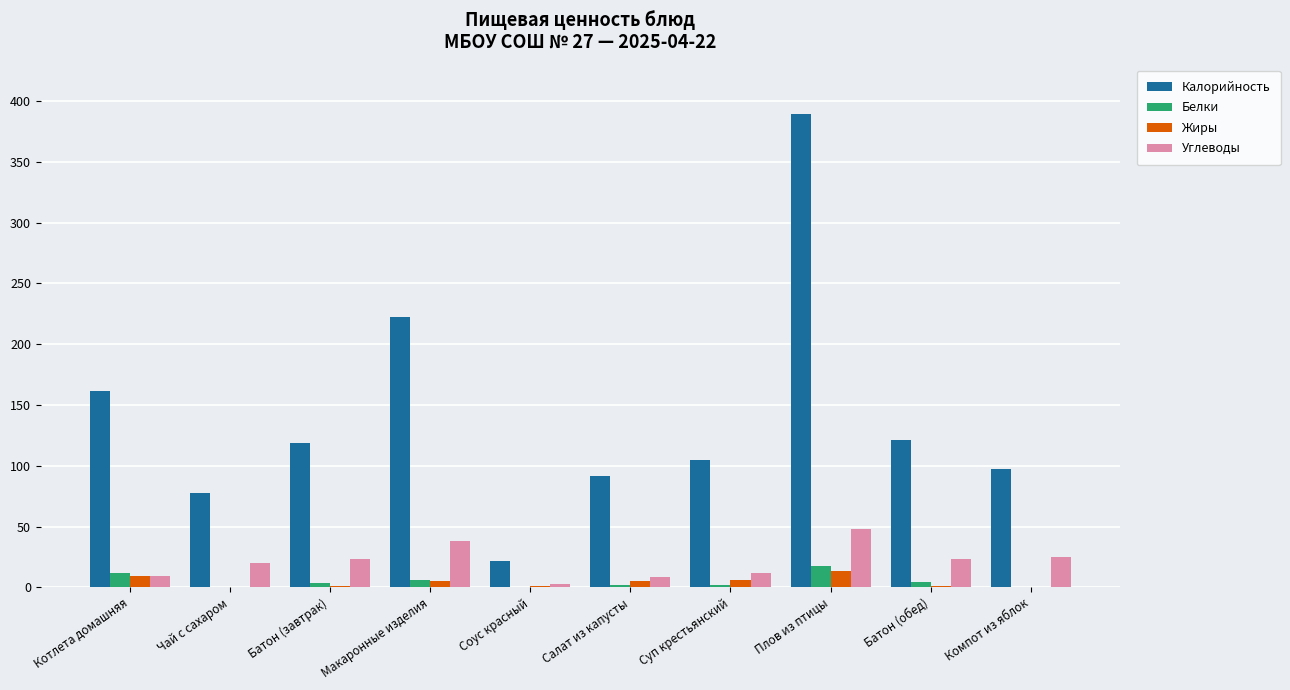

True or false: Калорийность has a value of 200.5 at Батон (завтрак).

False